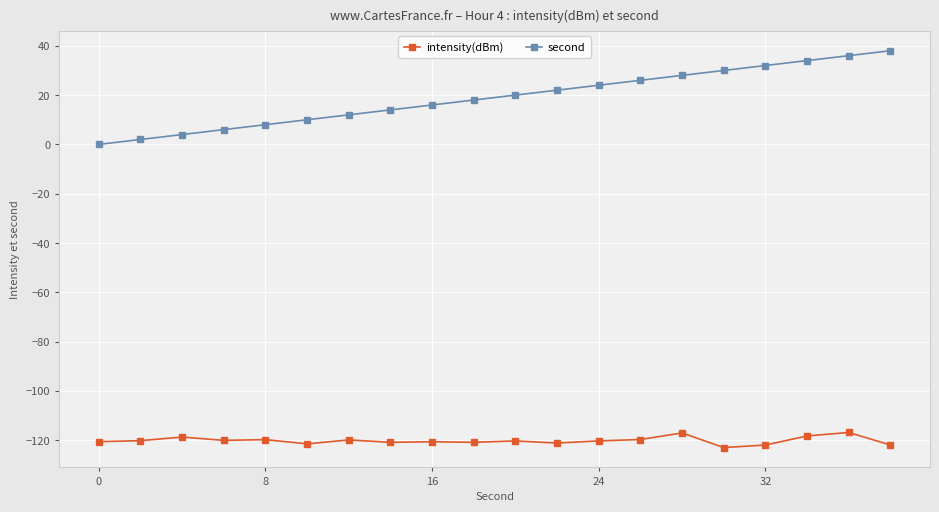

Which series has the largest range (max minus min)?

second